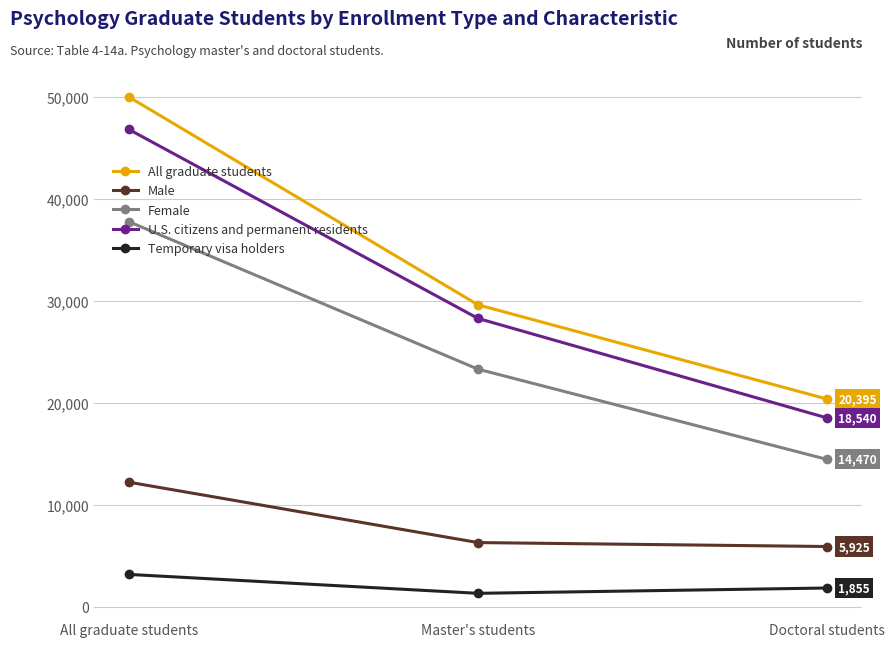

What is the label of the 2nd point from the left?

Master's students